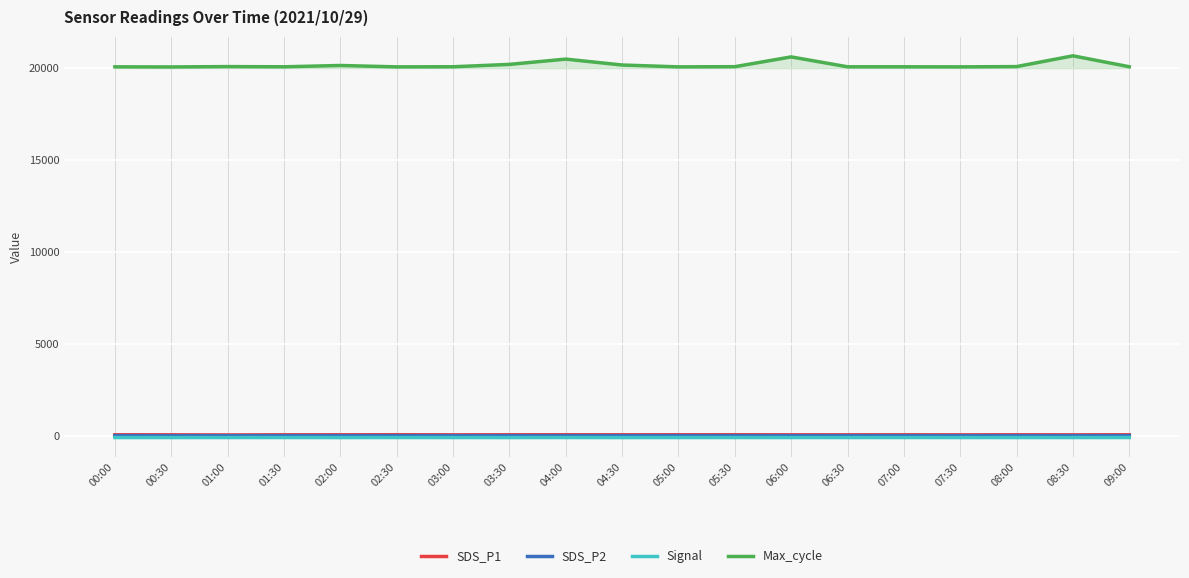

What is the total value across all series at 00:00?

20056.4